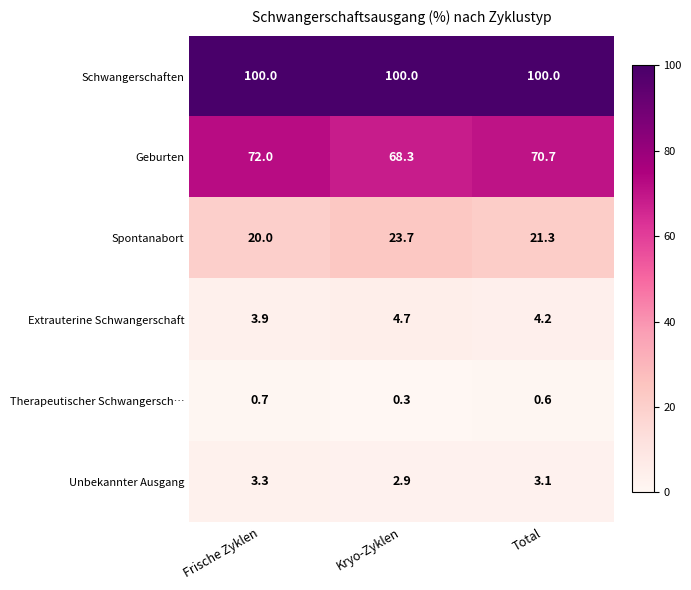

Reading right to left, extract all data points from this chart.

Schwangerschaften: Total=100.0	Kryo-Zyklen=100.0	Frische Zyklen=100.0
Geburten: Total=70.7	Kryo-Zyklen=68.3	Frische Zyklen=72.0
Spontanabort: Total=21.3	Kryo-Zyklen=23.7	Frische Zyklen=20.0
Extrauterine Schwangerschaft: Total=4.2	Kryo-Zyklen=4.7	Frische Zyklen=3.9
Therapeutischer Schwangersch…: Total=0.6	Kryo-Zyklen=0.3	Frische Zyklen=0.7
Unbekannter Ausgang: Total=3.1	Kryo-Zyklen=2.9	Frische Zyklen=3.3